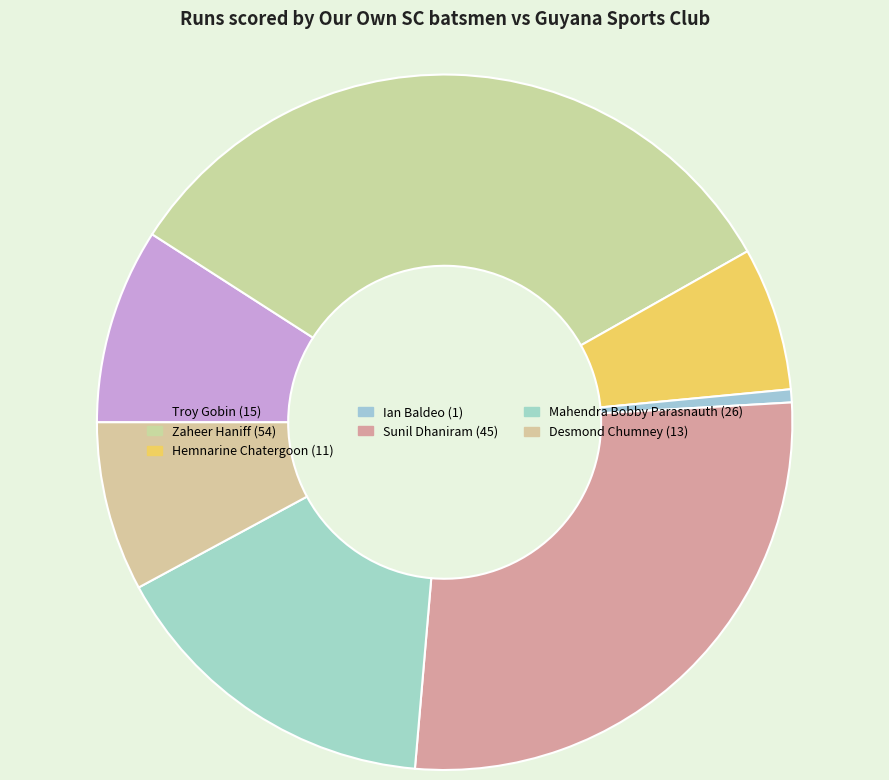

Count the number of slices in the pie.

7